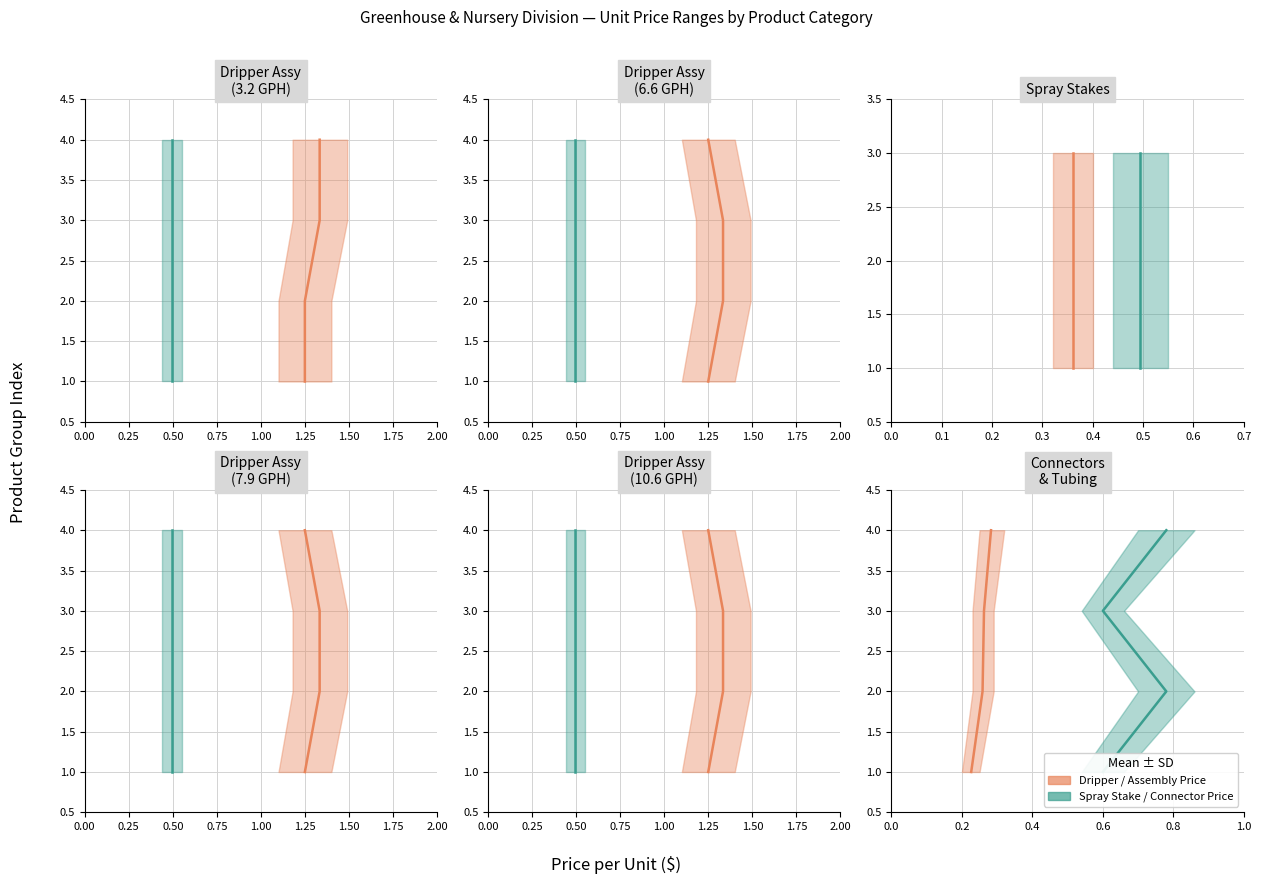

How many Spray Stake / Connector Price values are between 2 and 4?

3